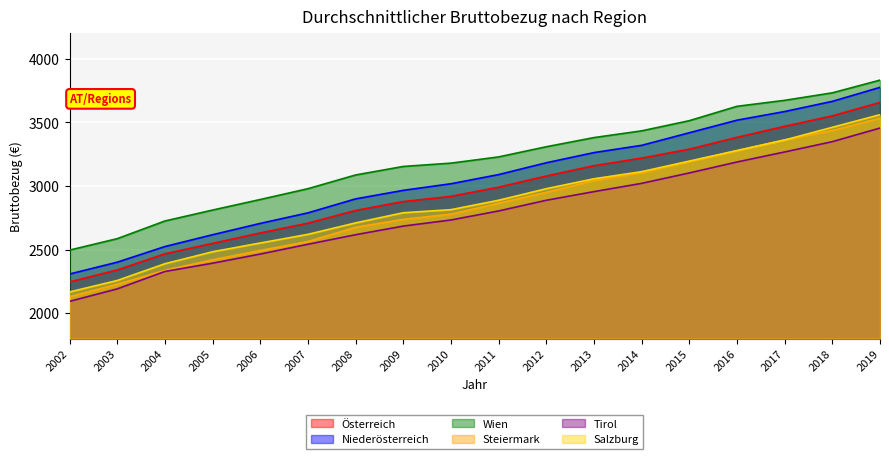

What value does the Wien series have at 2015, to the nearest 10?

3510